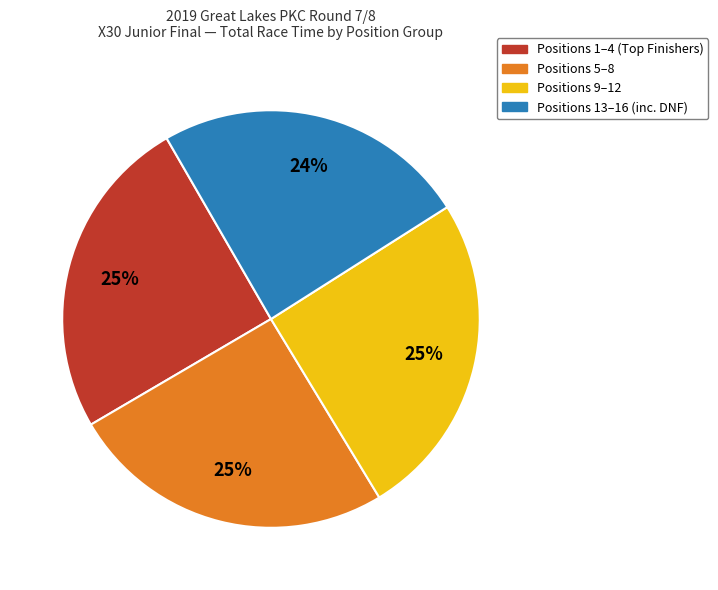

To the nearest percent, what is the average slice percentage?

25%